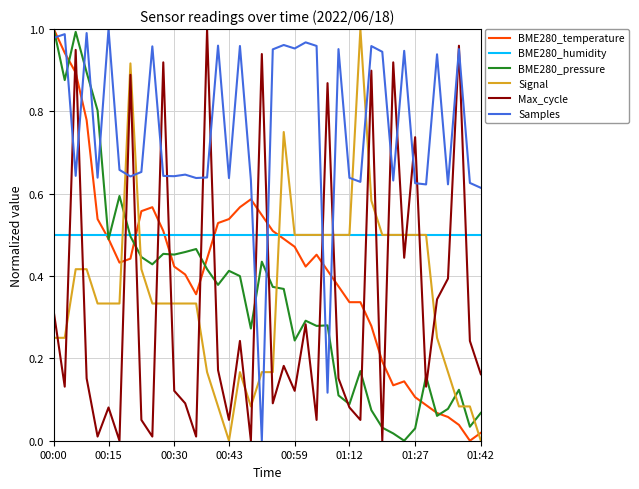

Which series ends up on top after the final intersection of BME280_humidity and Samples?

Samples